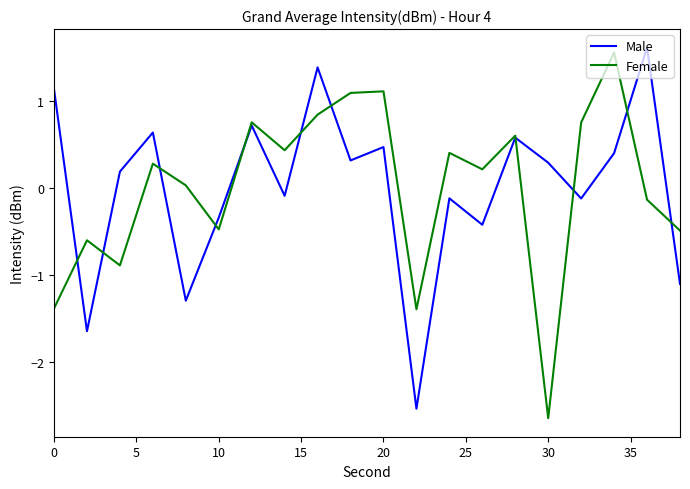

What is the smallest value displayed?

-2.6